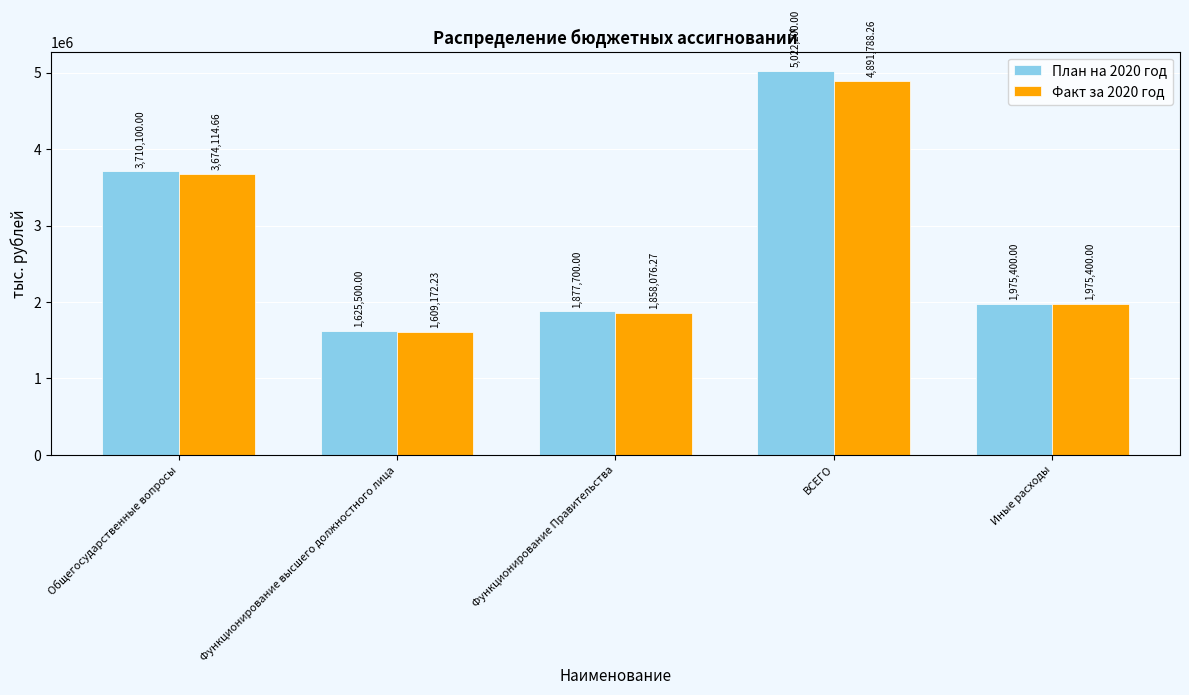

At which category does the chart reach its peak across all series?

ВСЕГО